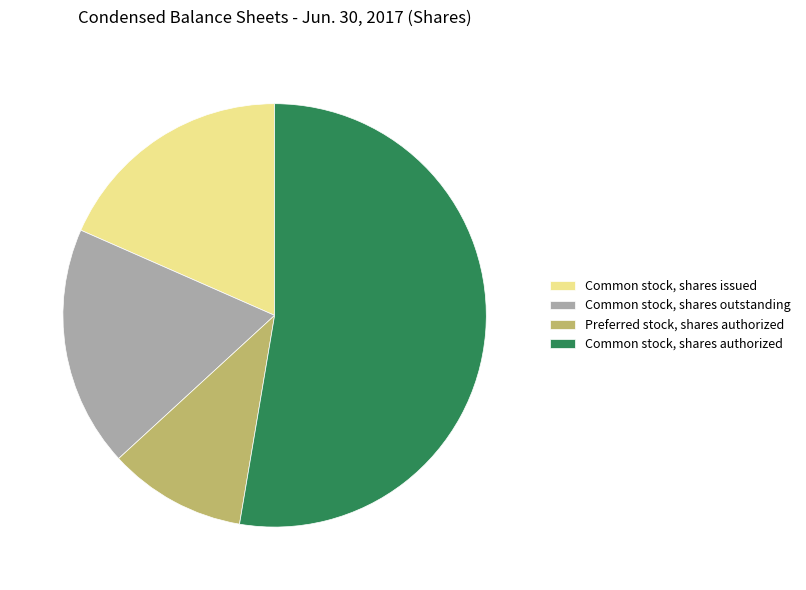

Is the sum of Preferred stock, shares authorized and Common stock, shares authorized greater than half?

Yes